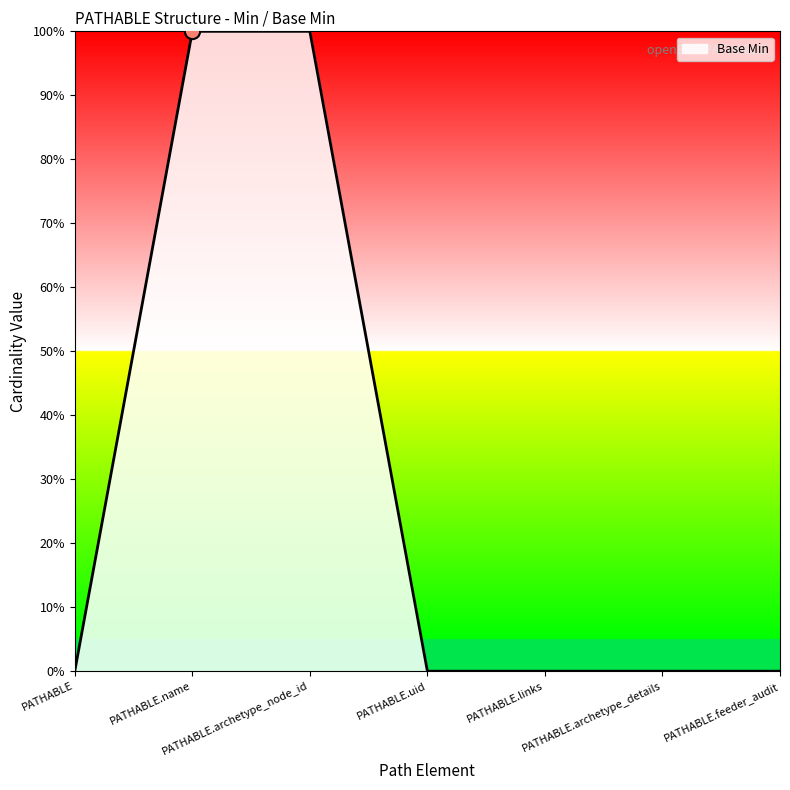

Which has a higher value, PATHABLE.uid or PATHABLE?

PATHABLE.uid